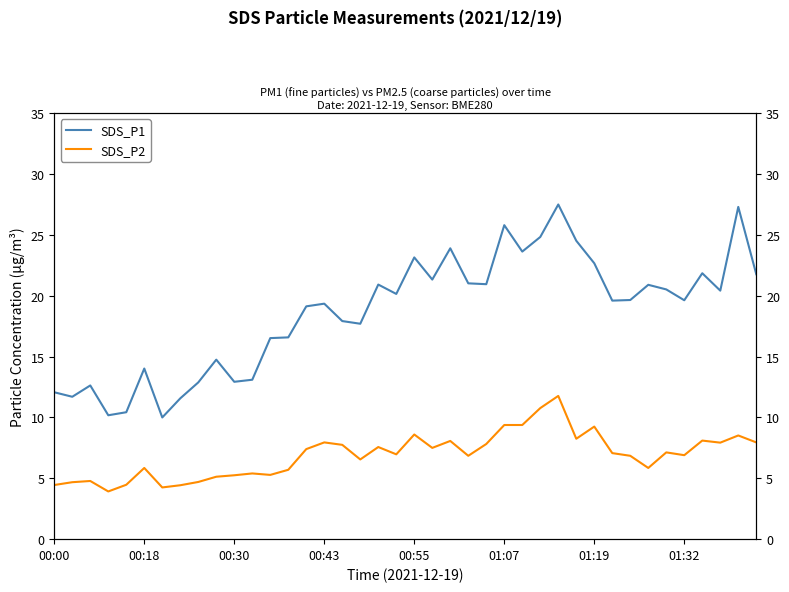

What are all the series names shown in the legend?

SDS_P1, SDS_P2